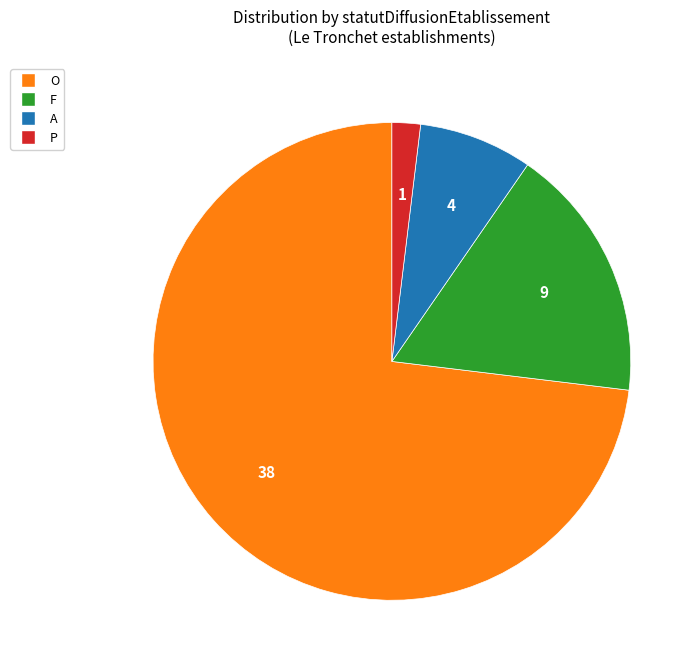

Between F and A, which is larger?

F